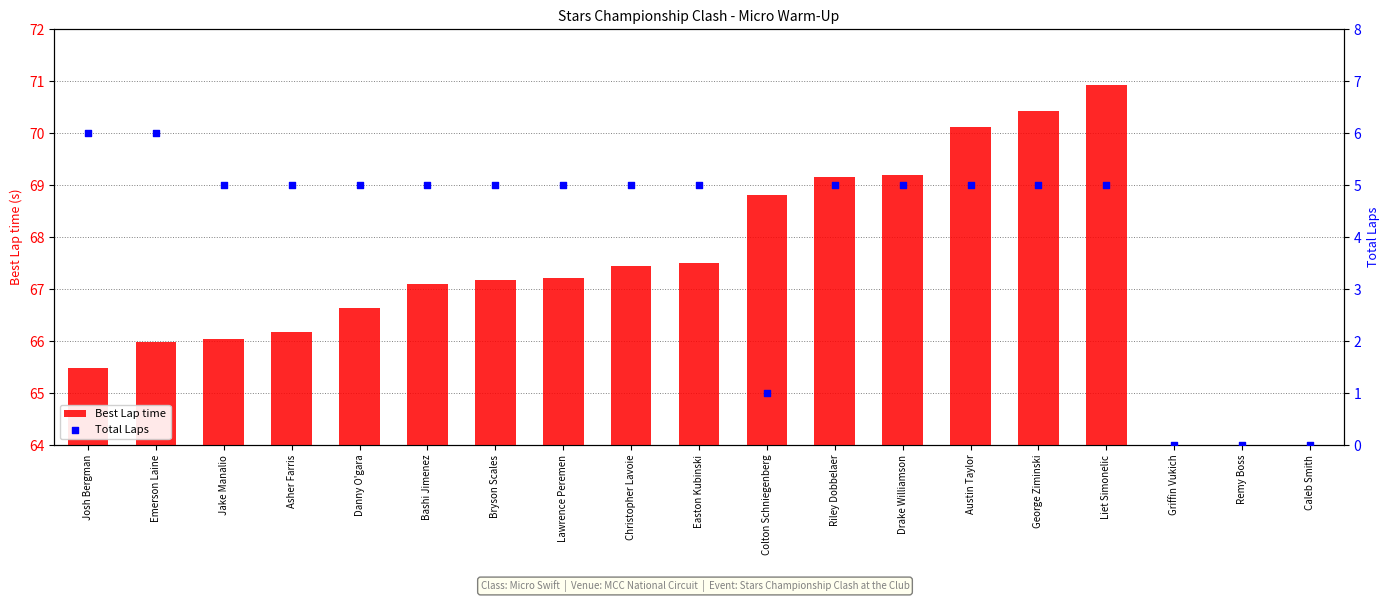

Which series contains the lowest Y value?

Best Lap time